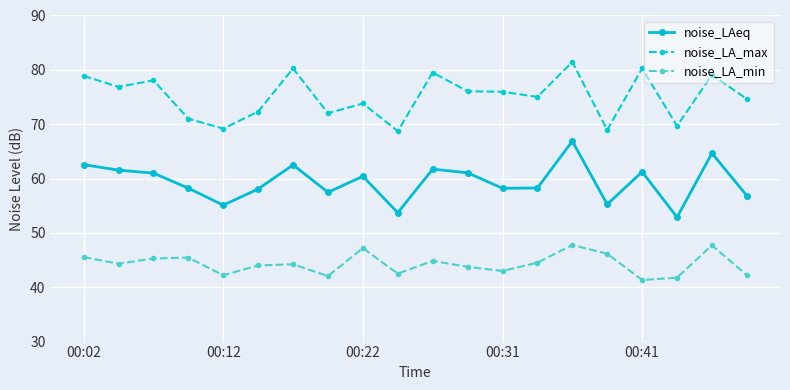

What is the greatest value displayed?

81.5